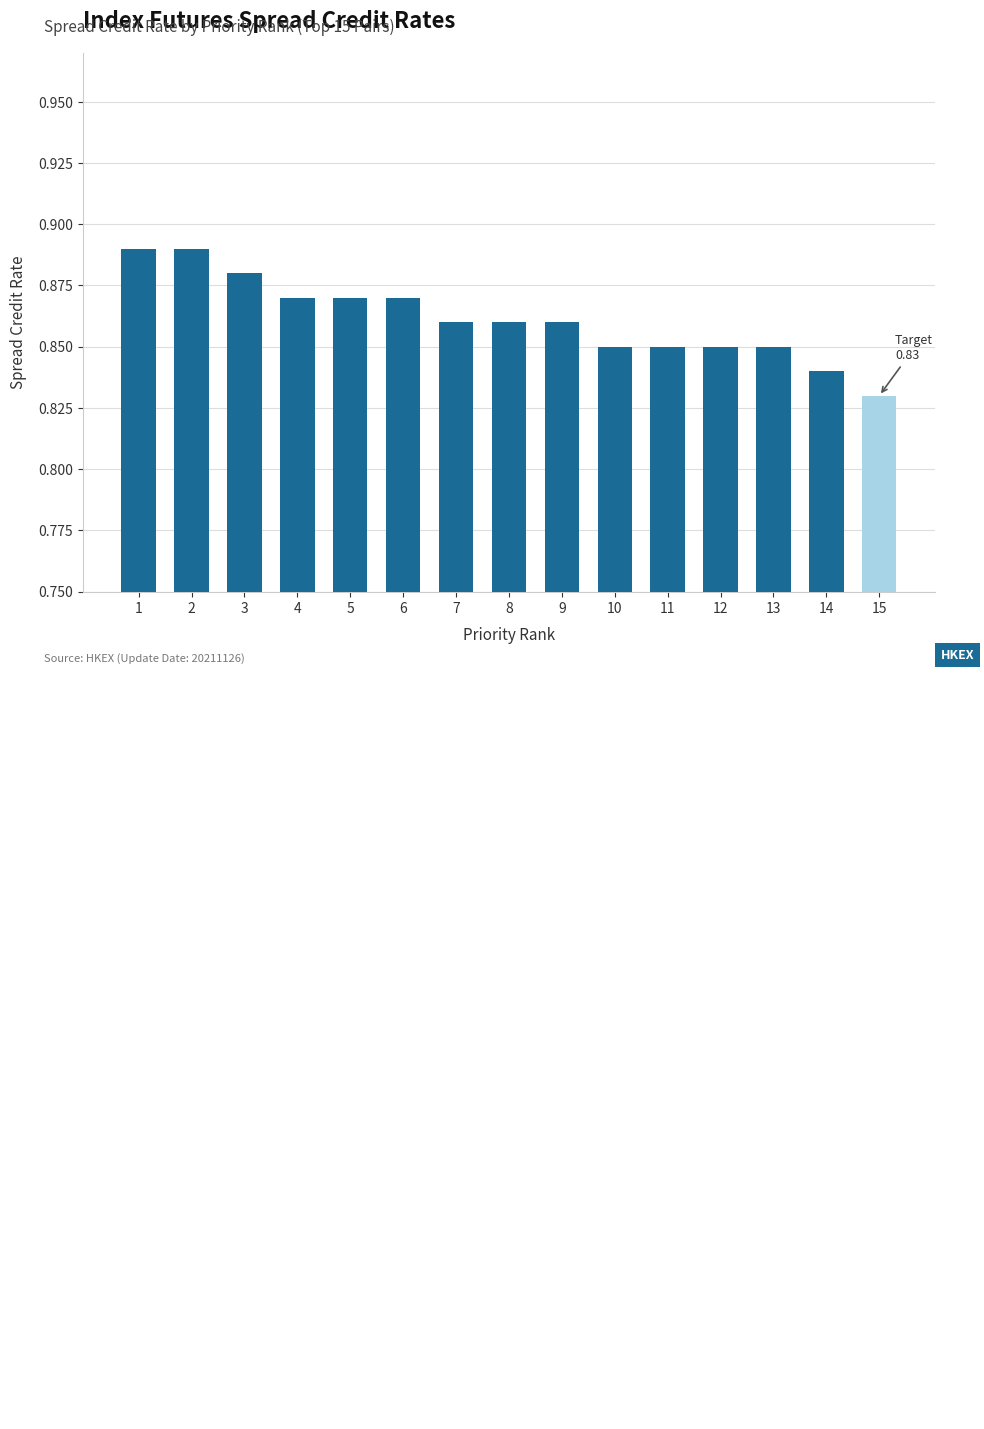

What is the sum of the values at 14 and 12?

1.7